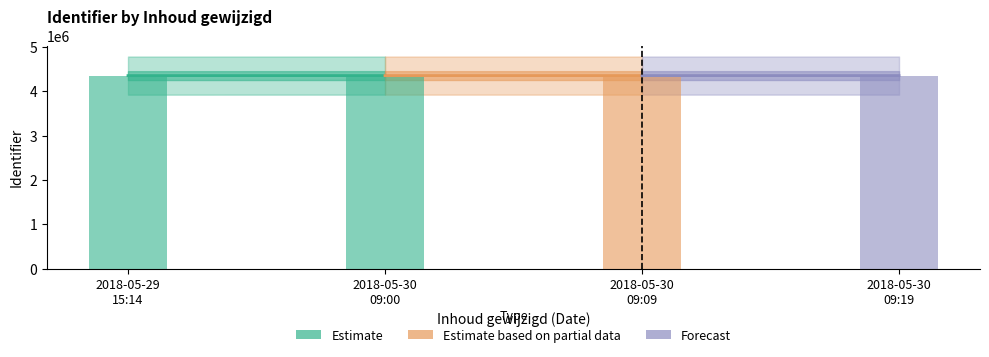

Which series changed the most between 2018-05-29
15:14 and 2018-05-30
09:00?

Estimate